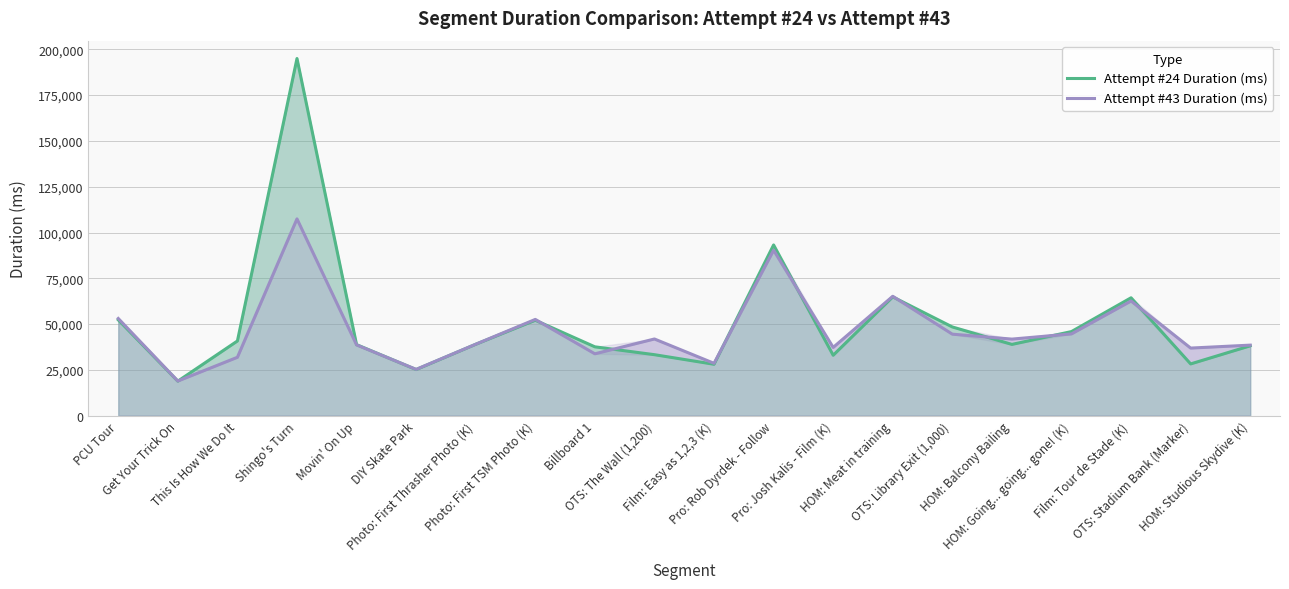

Which category has the highest value in the Attempt #24 Duration (ms) series?

Shingo's Turn